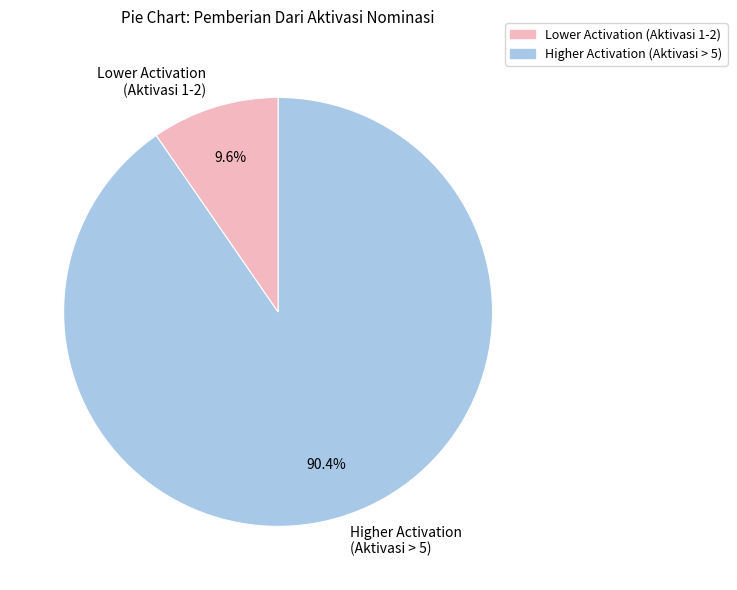

How many slices are in this pie chart?

2